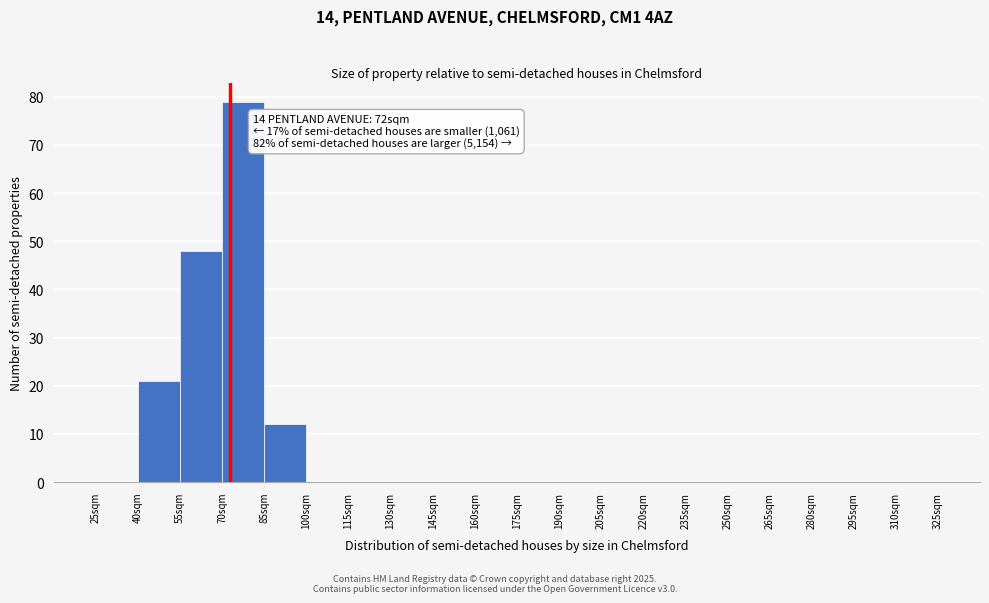

Which range on the x-axis has the tallest bar?

70 to 85